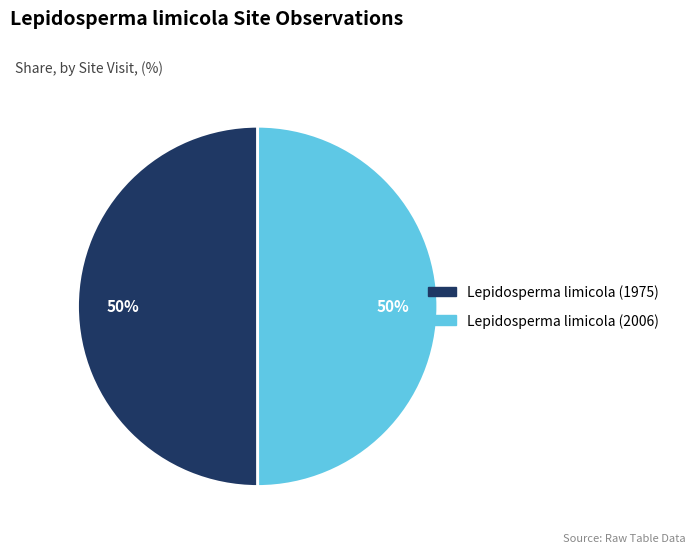

To the nearest percent, what is the average slice percentage?

50%